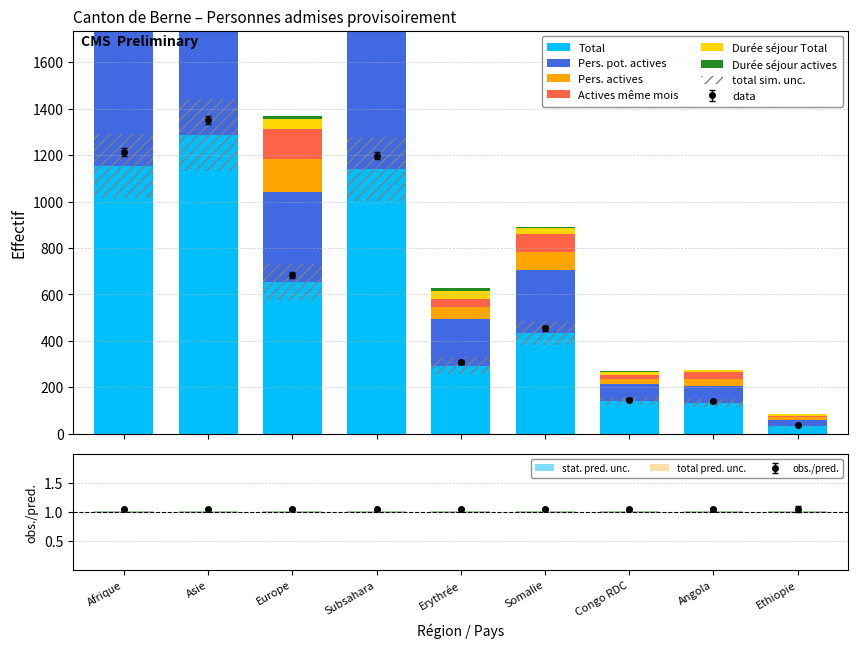

What is the difference between the maximum and second lowest values in the Durée séjour Total series?

115